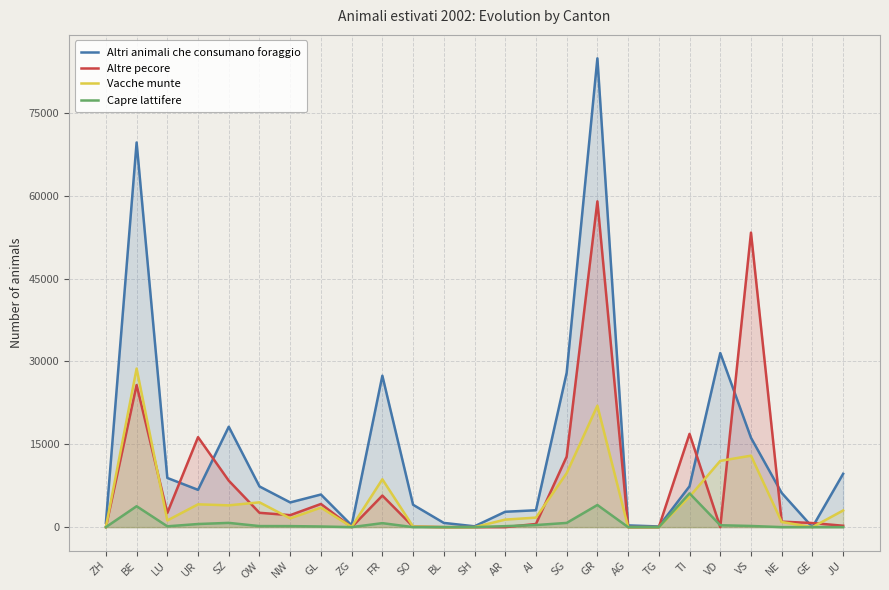

How many categories are shown in the chart?

25